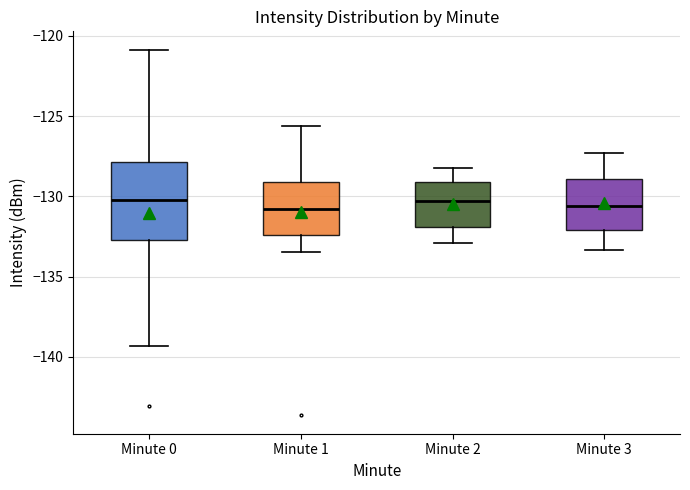

Reading left to right, transcribe this box plot: for each box, give where its median line is, the range the box spans, and where its two whiskers end, as read against the y-axis. The values are not printed on the chart, so give them approximately, as read against the axis.

Minute 0: median -130.0, box -132.5 to -128.0, whiskers -139.5 to -121.0
Minute 1: median -131.0, box -132.5 to -129.0, whiskers -133.5 to -125.5
Minute 2: median -130.5, box -132.0 to -129.0, whiskers -133.0 to -128.0
Minute 3: median -130.5, box -132.0 to -129.0, whiskers -133.5 to -127.5